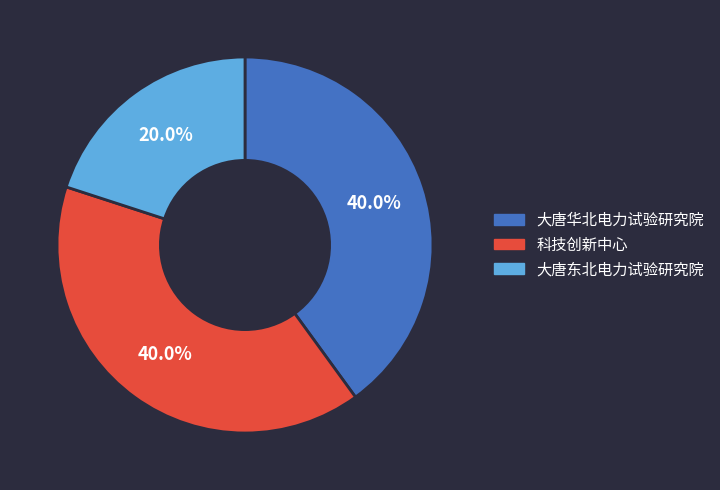

What is the smallest slice in the pie chart?

大唐东北电力试验研究院